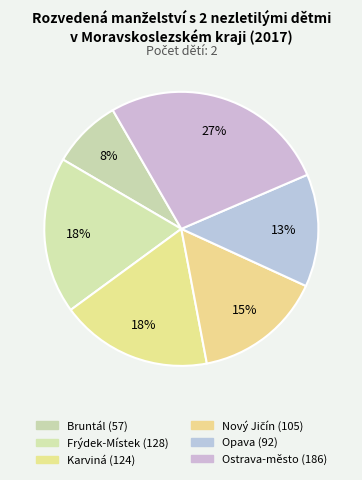

Rank the categories by value from highest to lowest.

Ostrava-město, Frýdek-Místek, Karviná, Nový Jičín, Opava, Bruntál